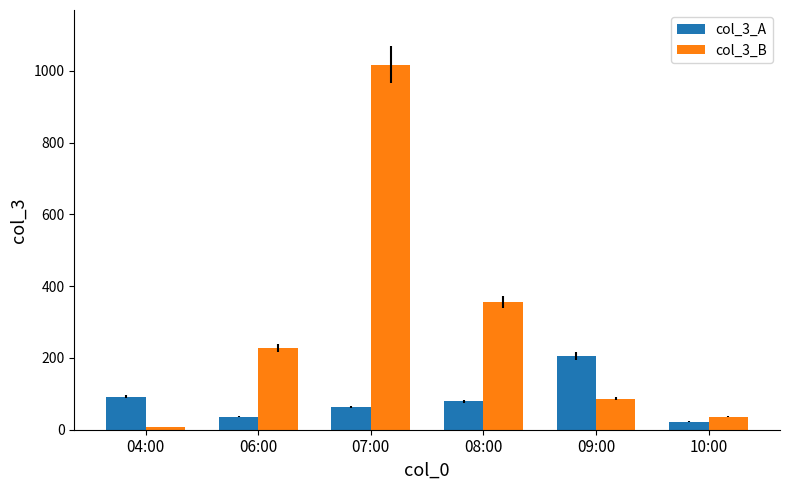

At which label is col_3_A closest to 113?

04:00